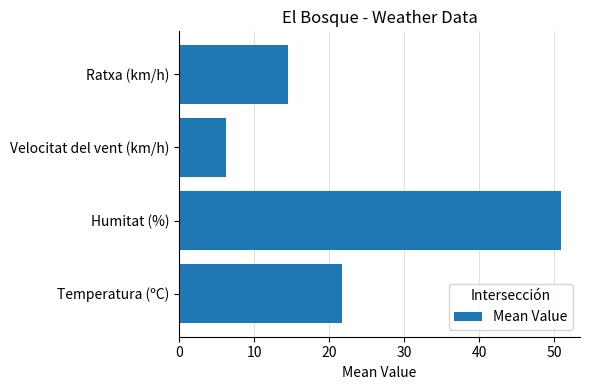

Reading top to bottom, transcribe all the data shown in this chart.

14.5	6.2	50.9	21.7